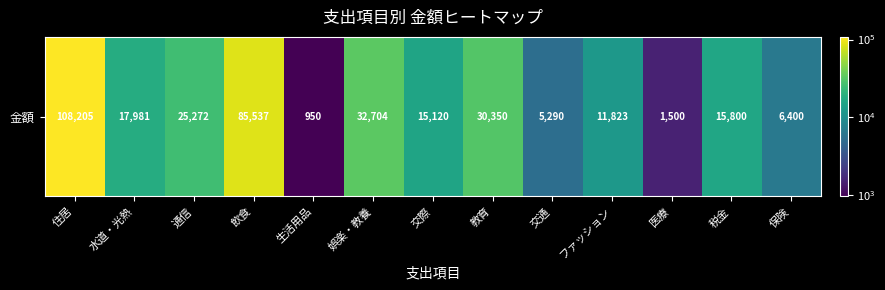

What is the sum of all values?

356932